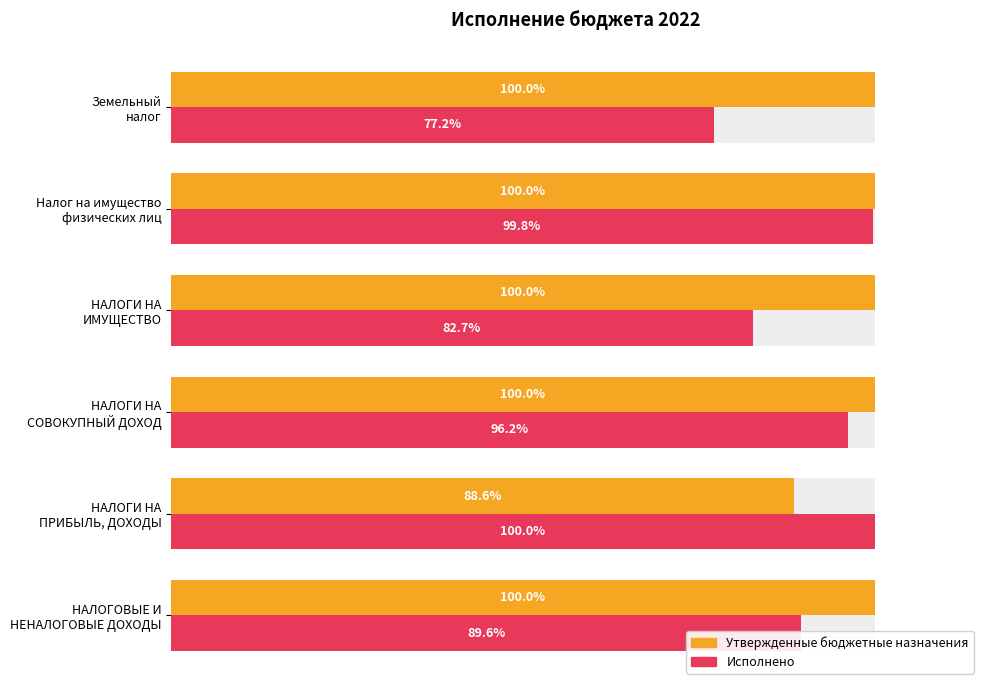

What is the difference between the highest and lowest values at Налог на имущество физических лиц?

0.2